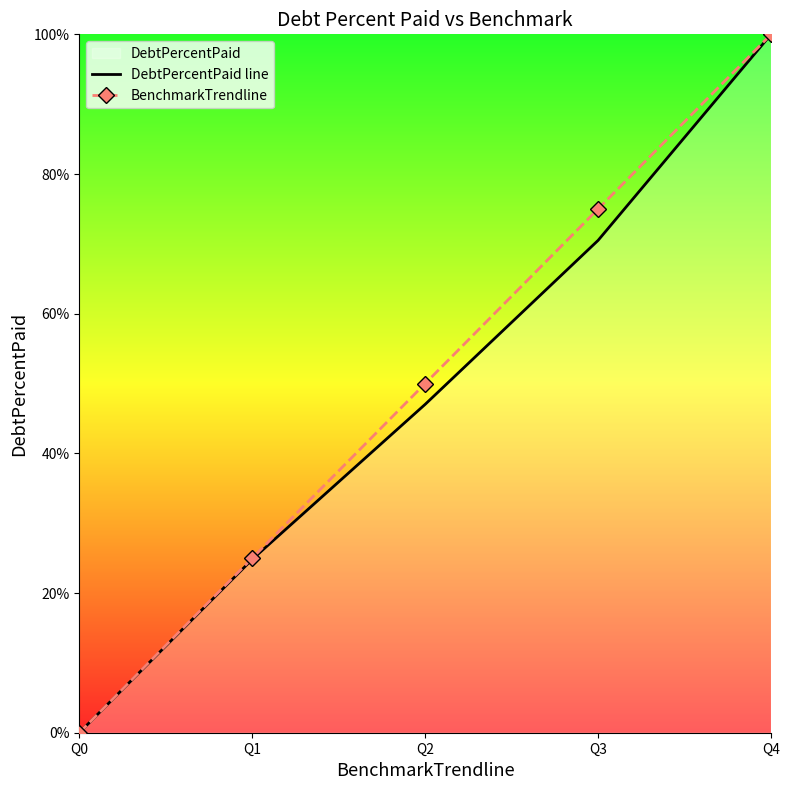

At which label does DebtPercentPaid line first exceed 47?

Q2